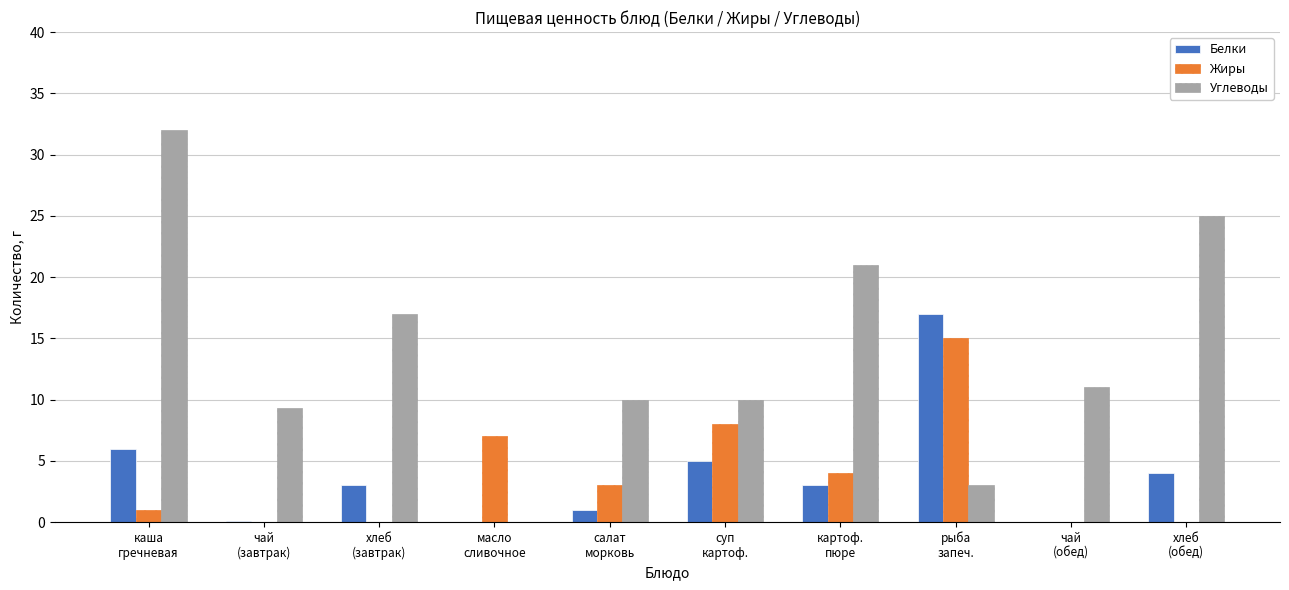

What is the maximum value shown in the chart?

32.0